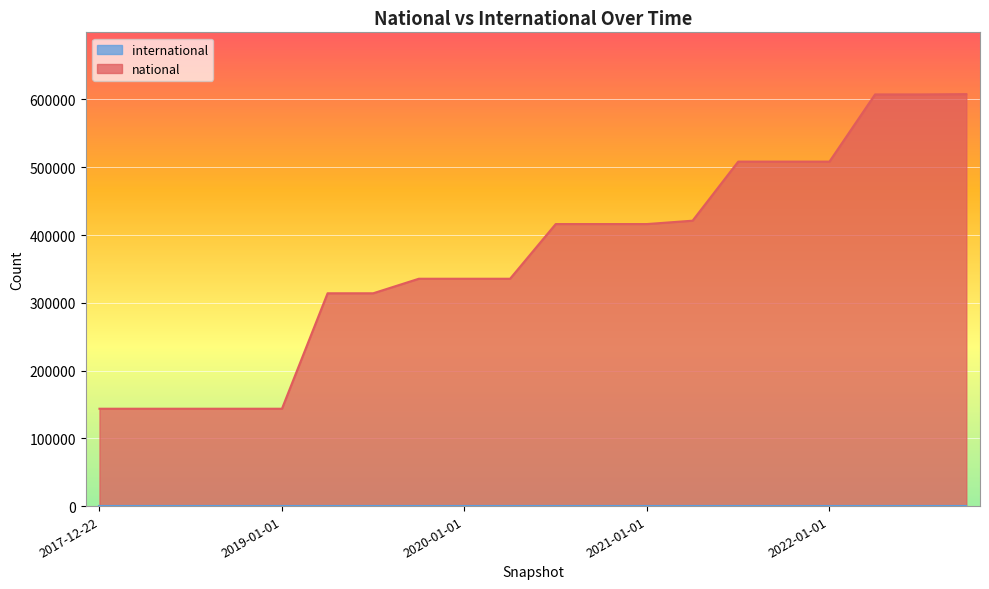

What position from the left is 2021-04-01?

14